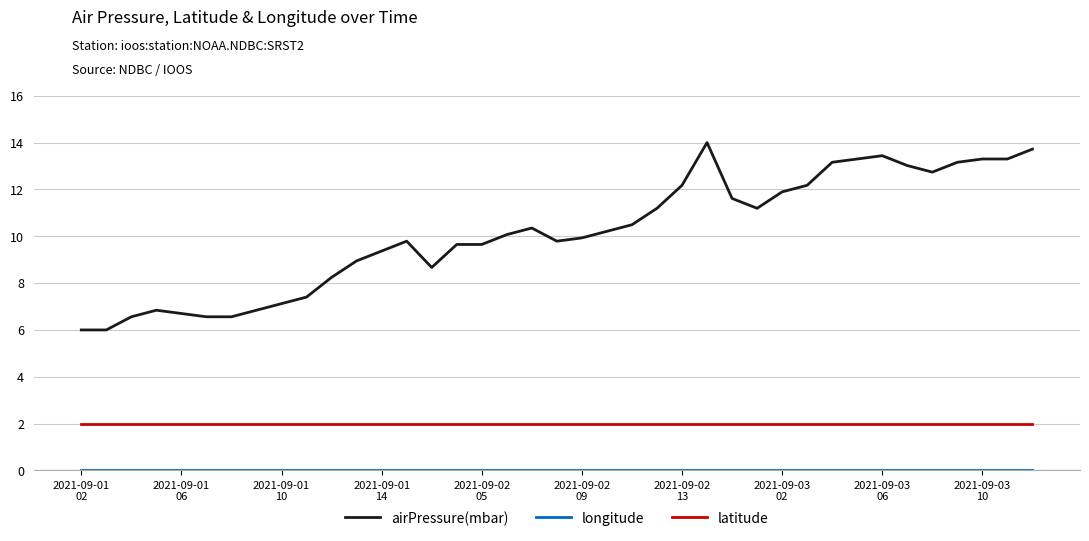

Which series has the largest range (max minus min)?

airPressure(mbar)